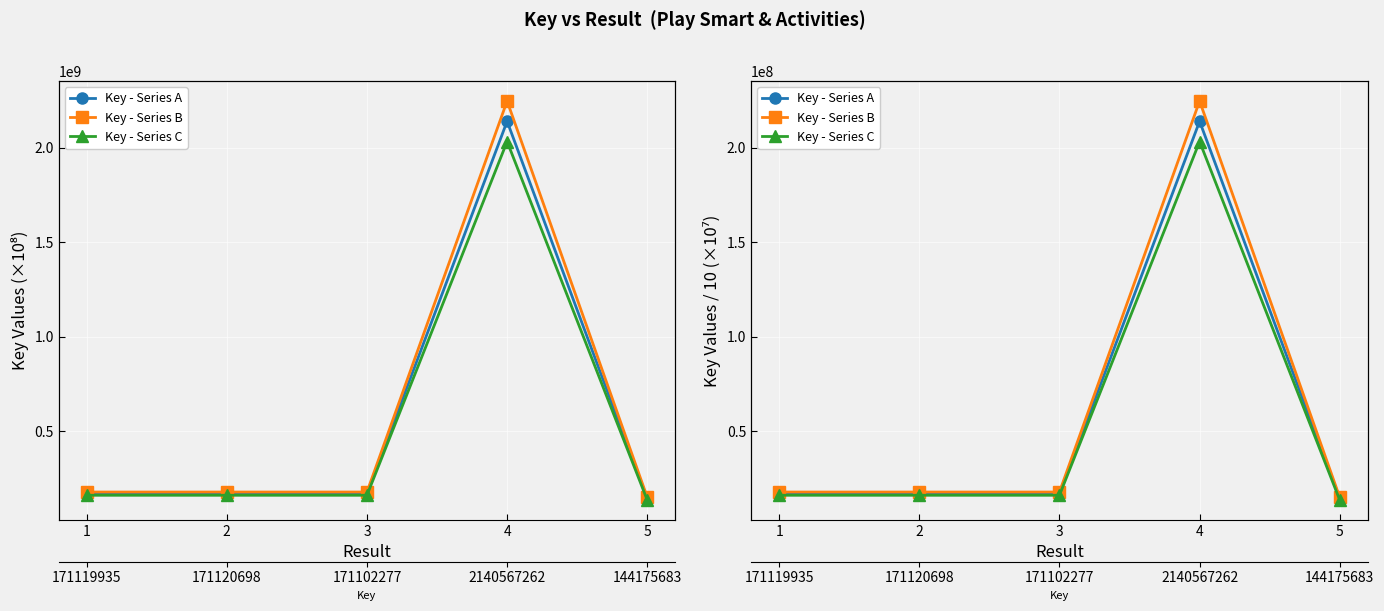

List the labels in order of Key - Series B value, largest first.

4, 2, 1, 3, 5